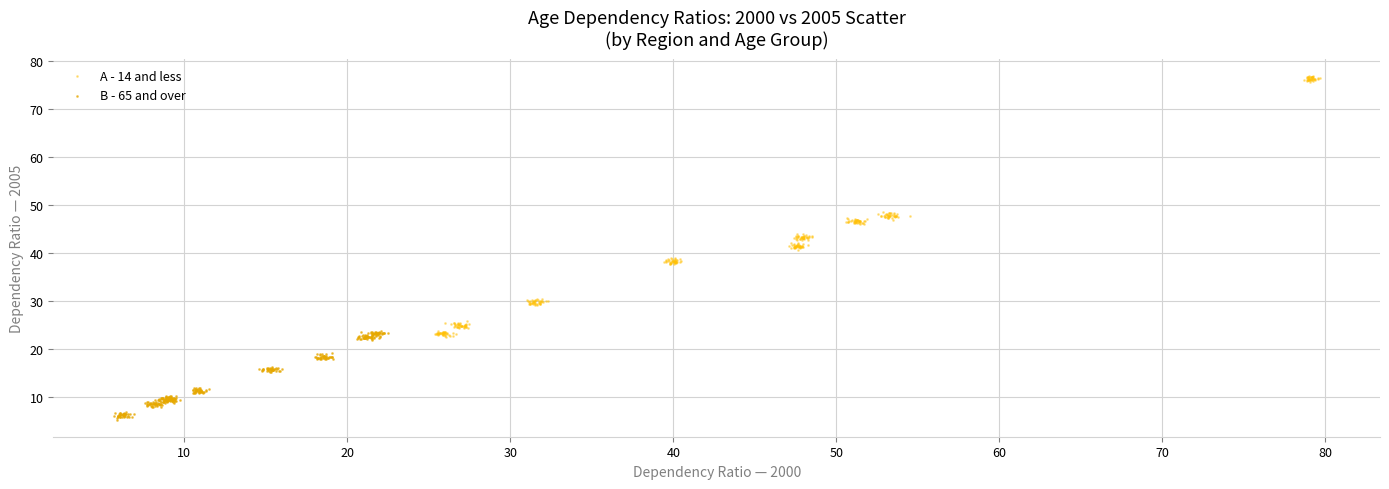

Which series reaches the minimum Y coordinate?

B - 65 and over